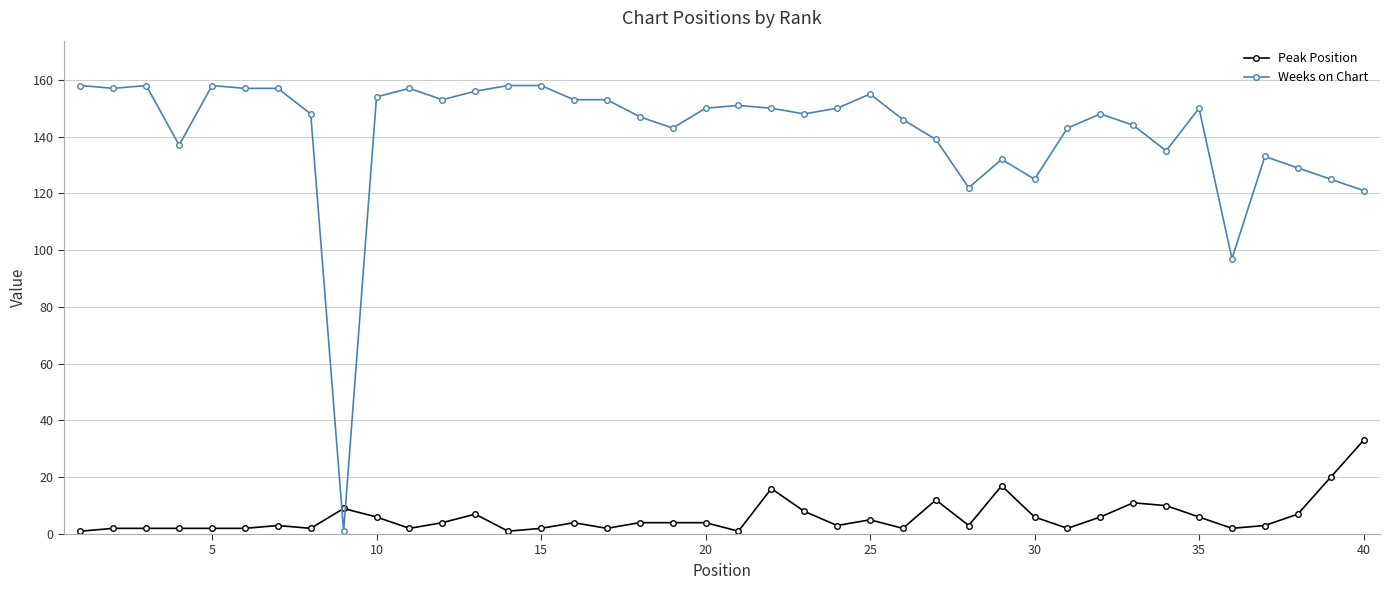

What is the maximum value for Peak Position?

33